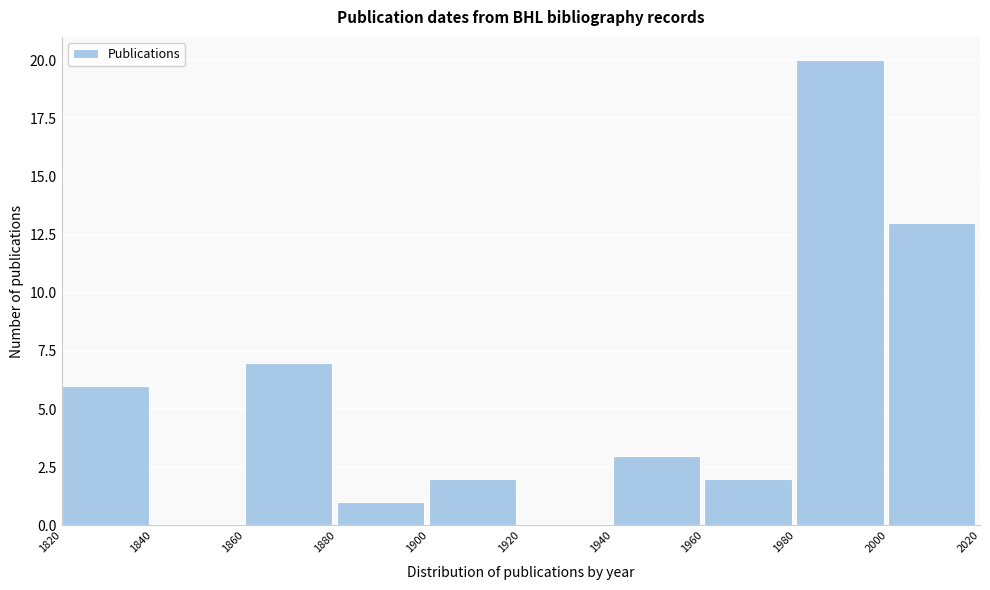

Reading left to right, transcribe this chart: for each bar, give the range it covers on the x-axis and its height. The values are not printed on the chart, so give them approximately, as read against the axis.

1820 to 1840: 6
1840 to 1860: 0
1860 to 1880: 7
1880 to 1900: 1
1900 to 1920: 2
1920 to 1940: 0
1940 to 1960: 3
1960 to 1980: 2
1980 to 2000: 20
2000 to 2020: 13